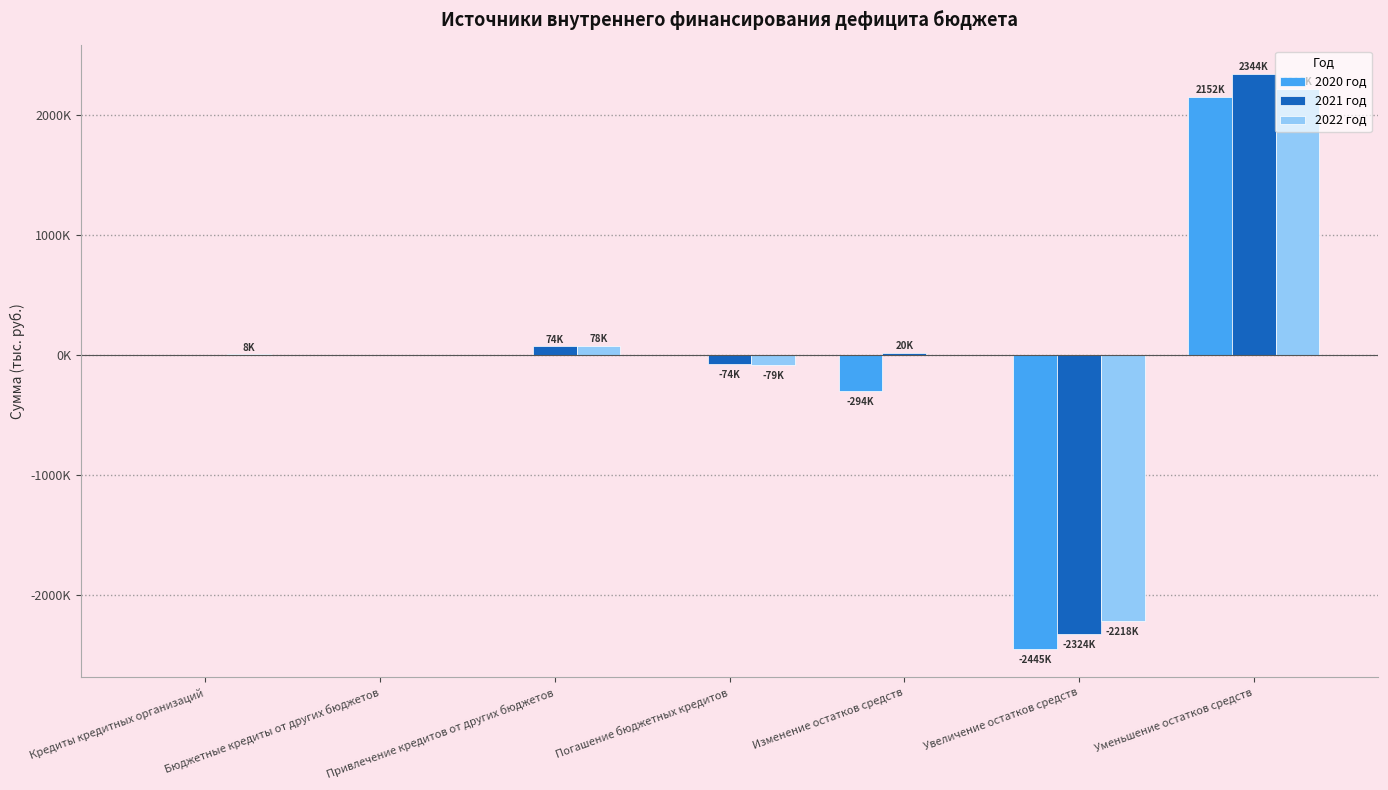

The value of 2020 год at Изменение остатков средств is -479630.5. True or false?

False